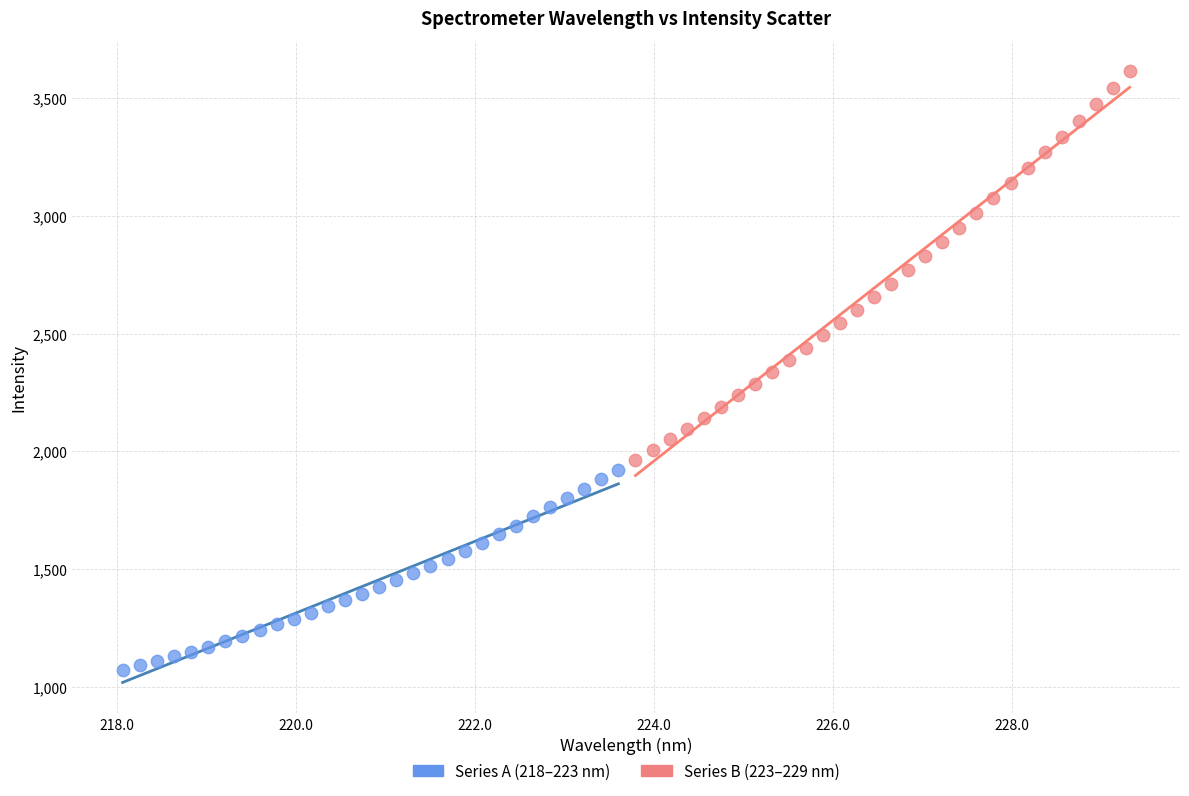

Which series has the largest Y range (max minus min)?

Series B (223–229 nm)